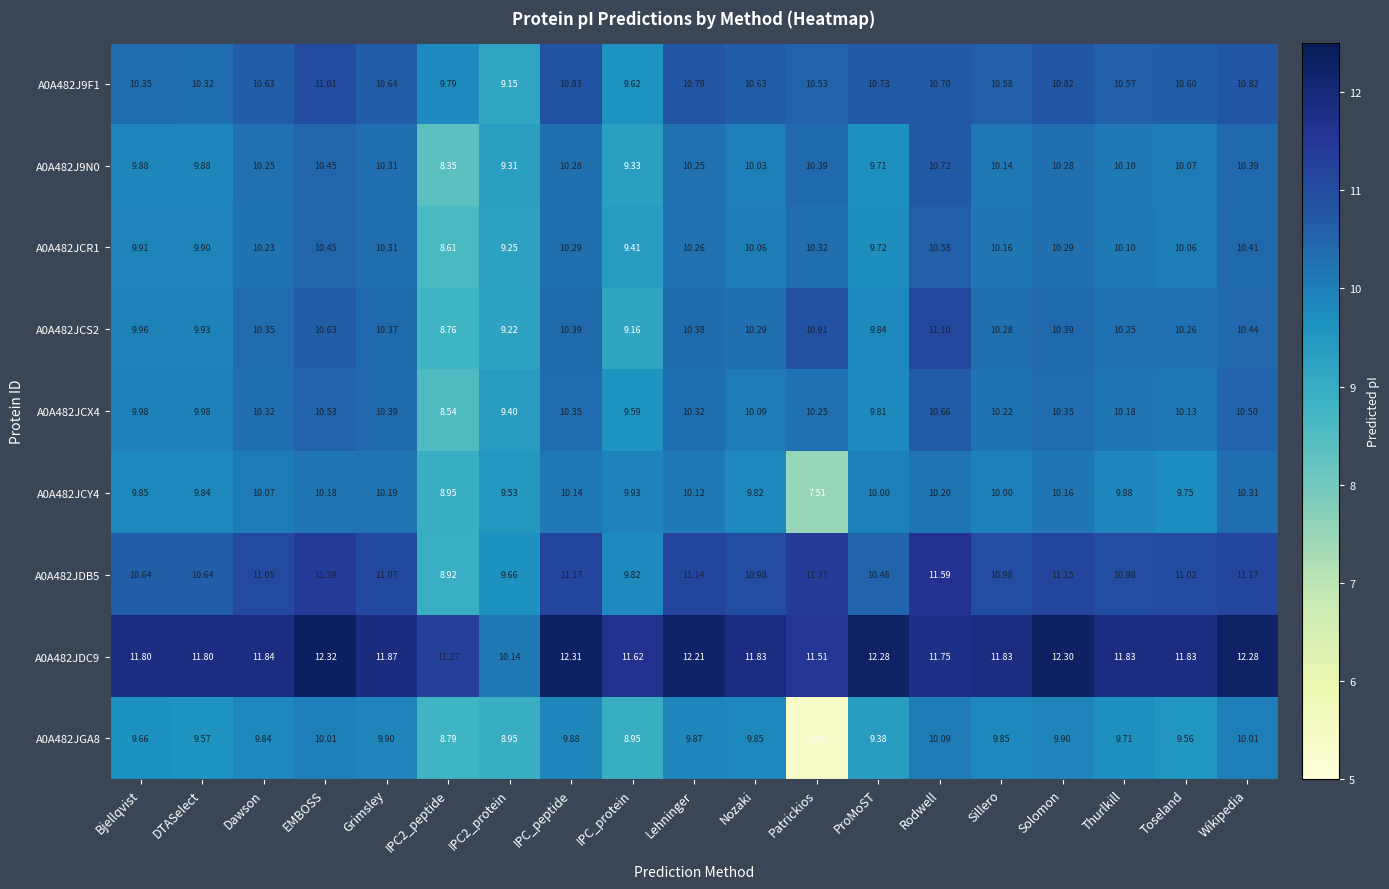

Is the value of A0A482JCS2 at Wikipedia greater than the value of A0A482JDB5 at Grimsley?

No